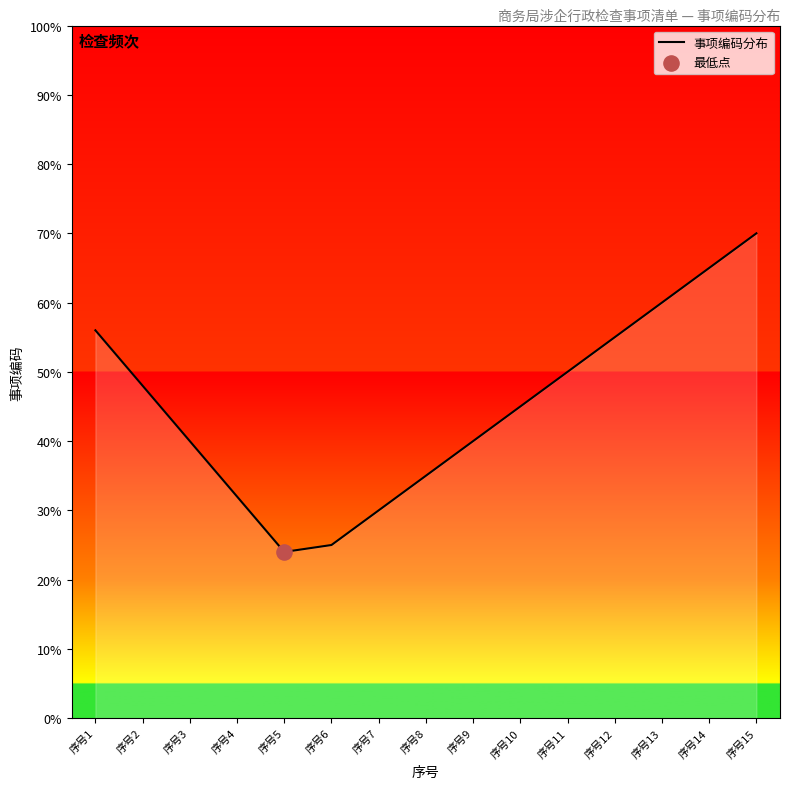

Which has a higher value, 序号1 or 序号10?

序号1